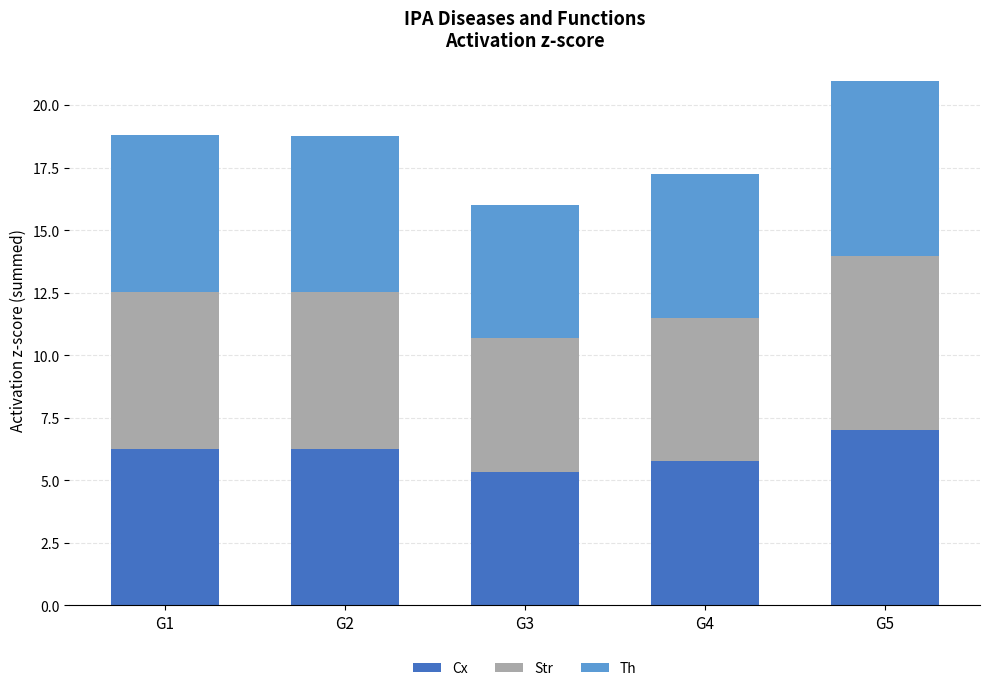

Are the bars grouped side by side (vs. stacked)?

No